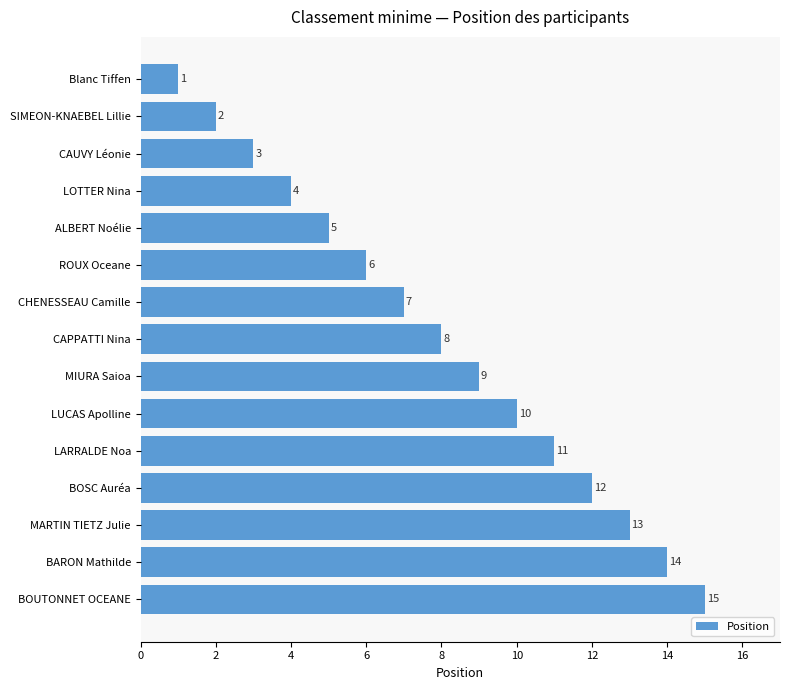

Reading bottom to top, transcribe all the data shown in this chart.

BOUTONNET OCEANE=15	BARON Mathilde=14	MARTIN TIETZ Julie=13	BOSC Auréa=12	LARRALDE Noa=11	LUCAS Apolline=10	MIURA Saioa=9	CAPPATTI Nina=8	CHENESSEAU Camille=7	ROUX Oceane=6	ALBERT Noélie=5	LOTTER Nina=4	CAUVY Léonie=3	SIMEON-KNAEBEL Lillie=2	Blanc Tiffen=1